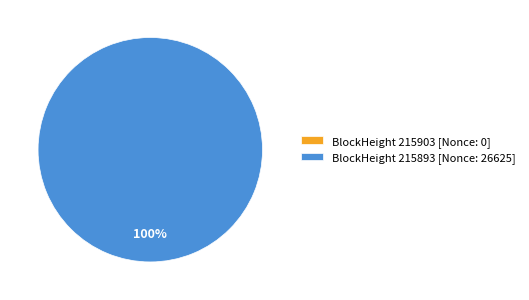

The 215893 slice represents 100% of the pie. True or false?

True